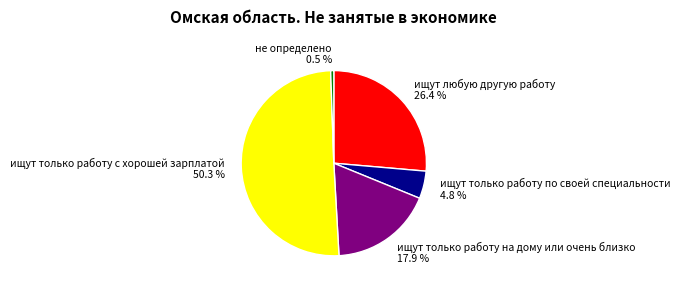

Which has a higher value, не определено 0.5 % or ищут любую другую работу 26.4 %?

ищут любую другую работу 26.4 %